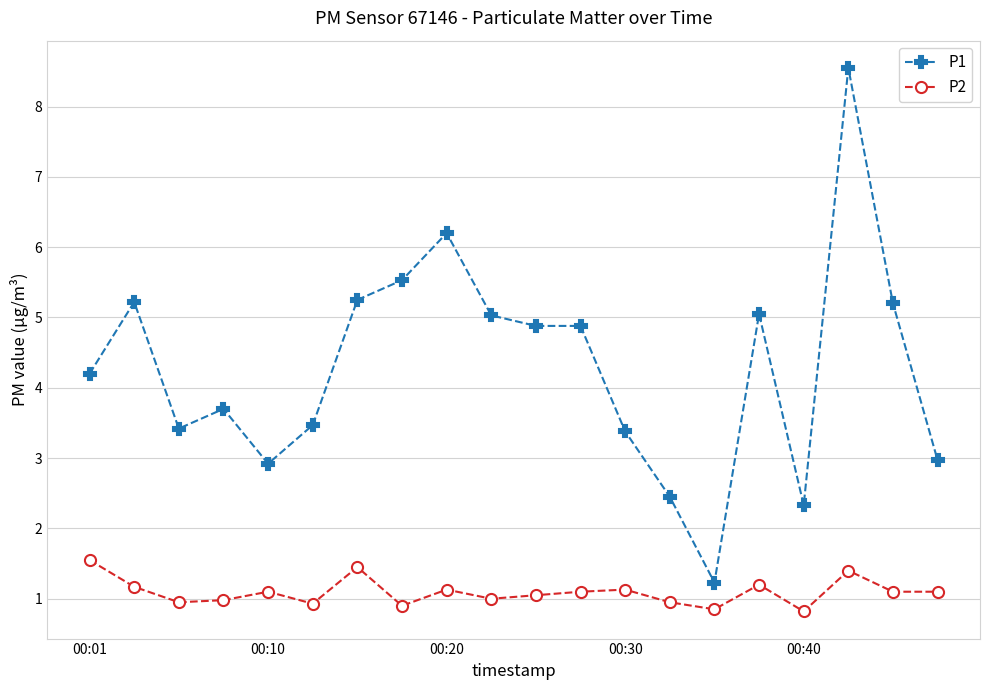

What is the value of the P2 point at the 8th from the left?

0.9